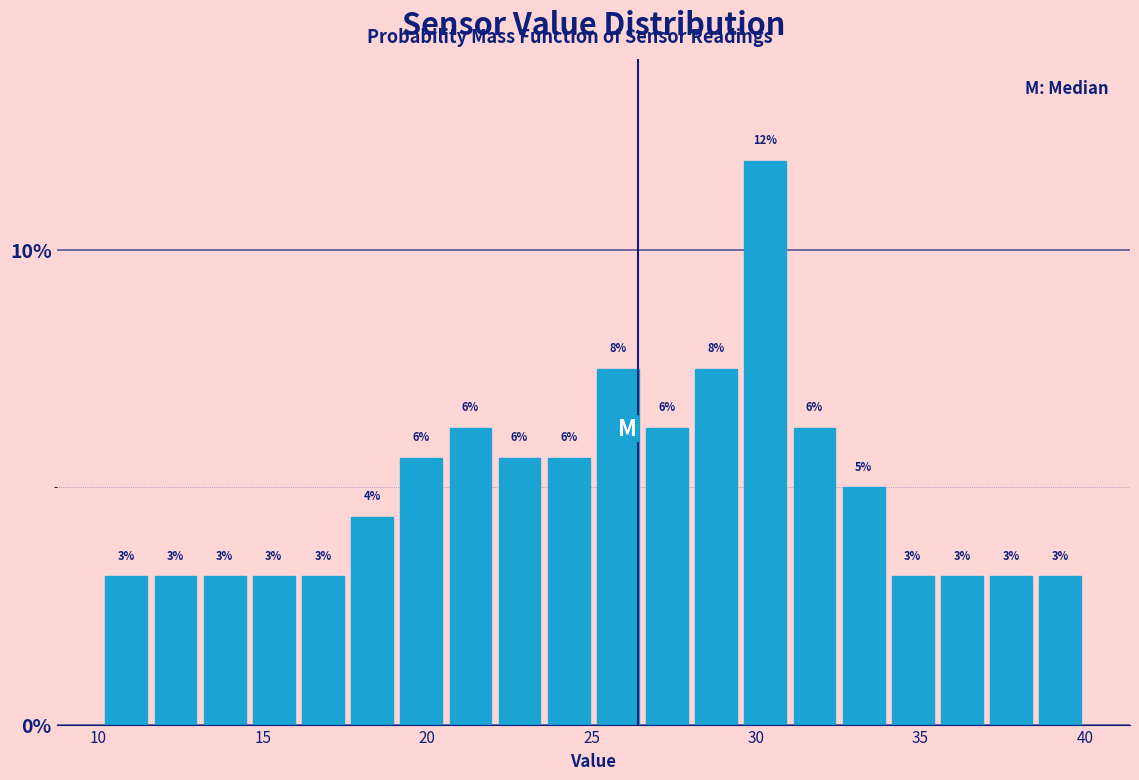

Around what value on the x-axis is the tallest bar? Give the approximate position of its centre, as read against the axis.

30.5